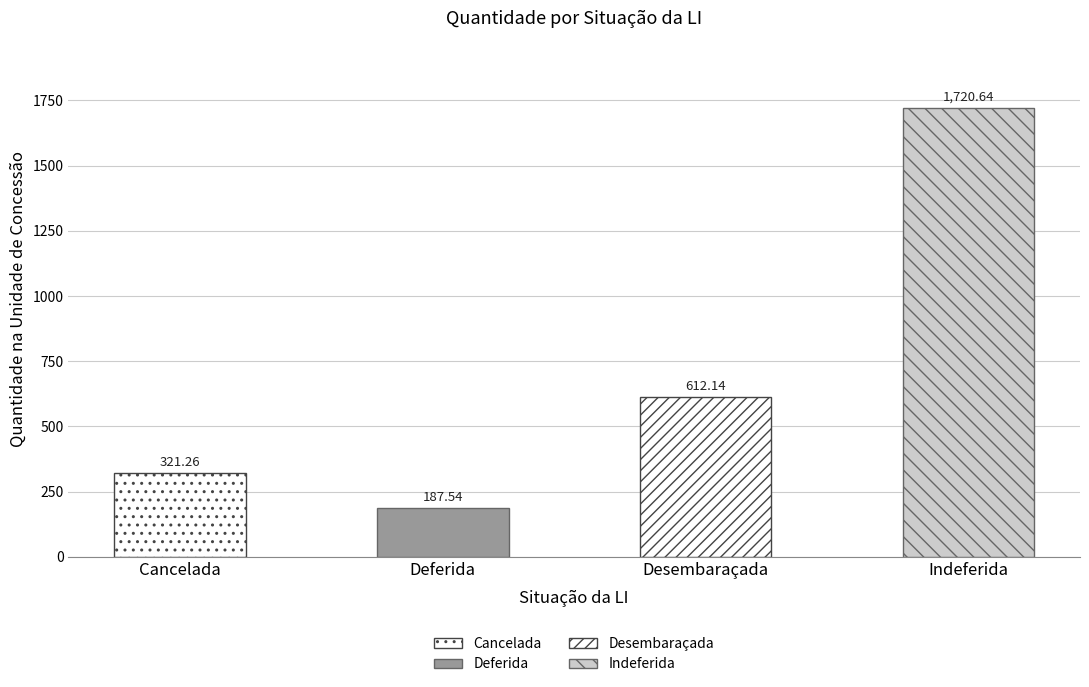

Read the value at Deferida.

187.5